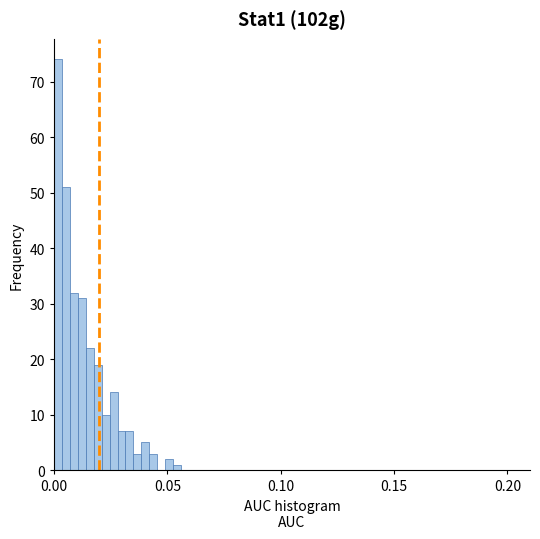

Around what value on the x-axis is the tallest bar? Give the approximate position of its centre, as read against the axis.

0.000